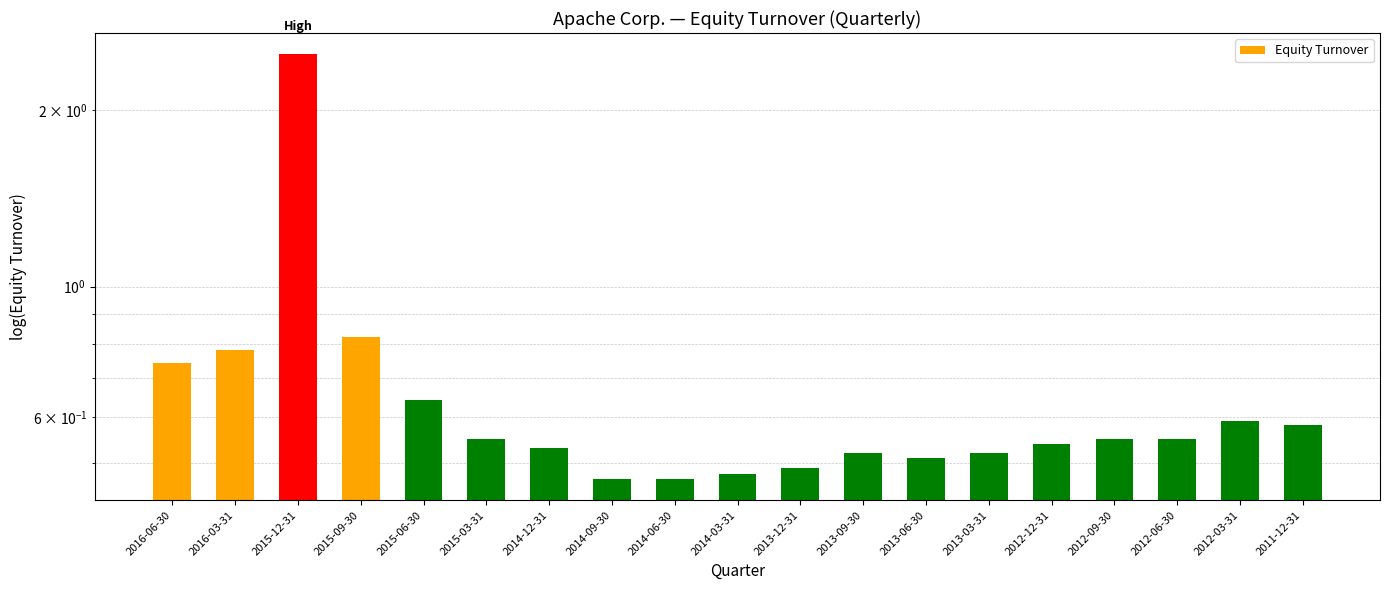

How many bars are there in total?

19